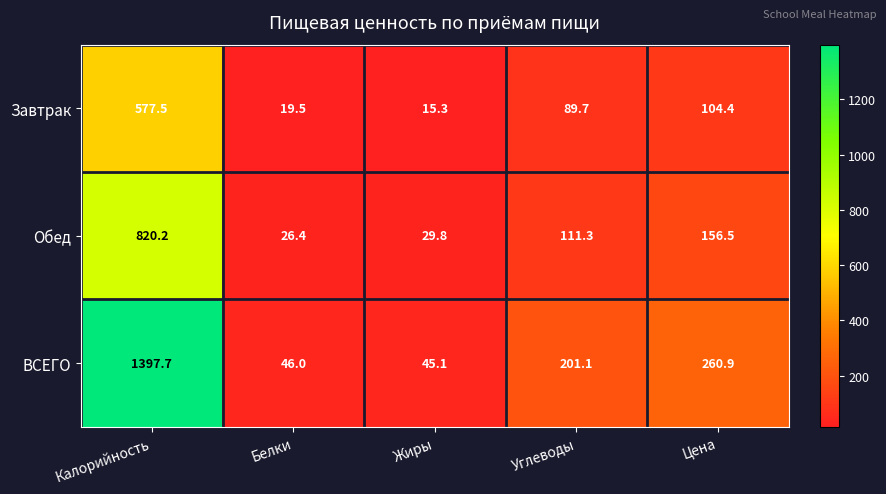

List the series in order of their peak value, lowest first.

Завтрак, Обед, ВСЕГО